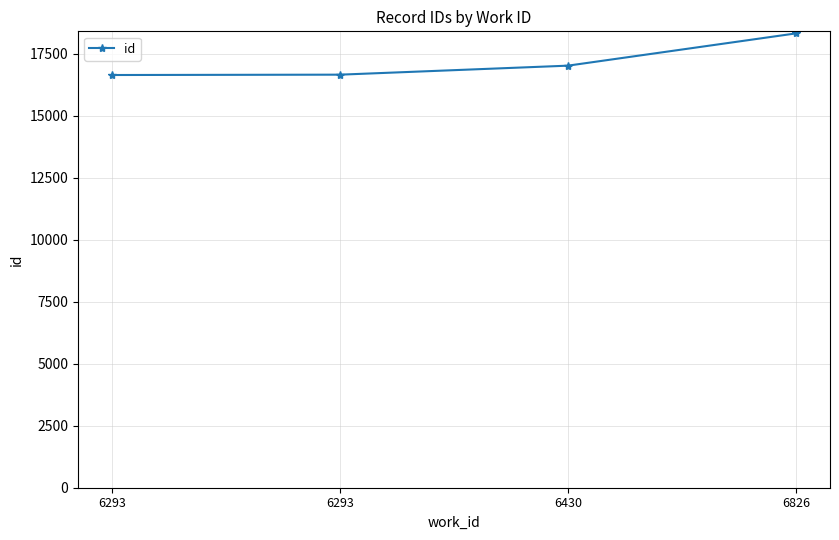

List the labels in order of value, smallest first.

6293, 6293, 6430, 6826